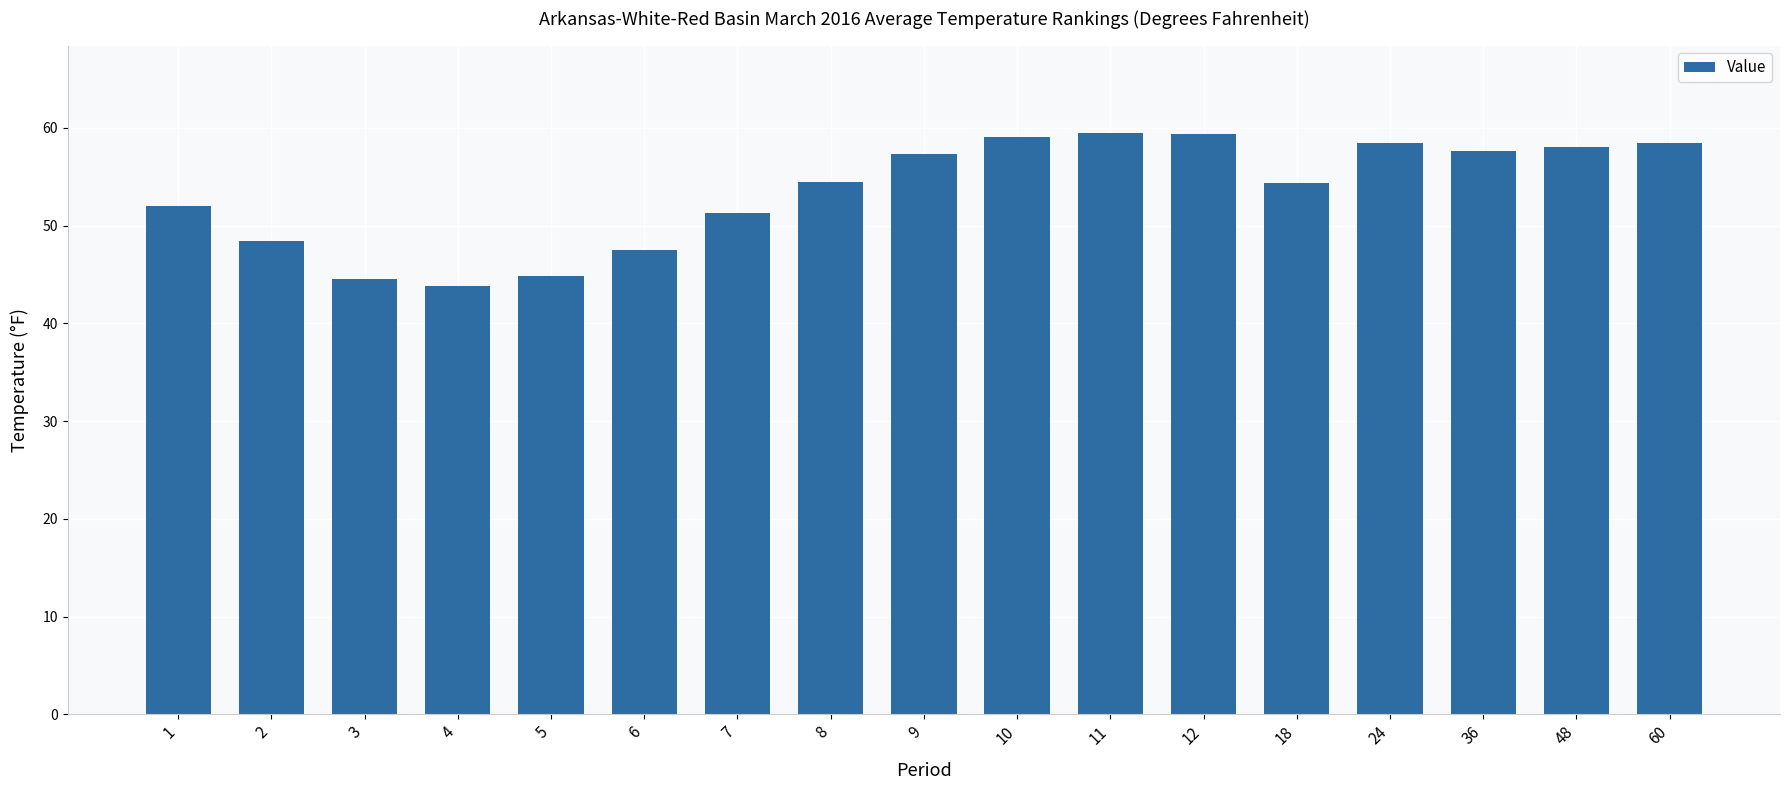

The value at 10 is 86.2. True or false?

False